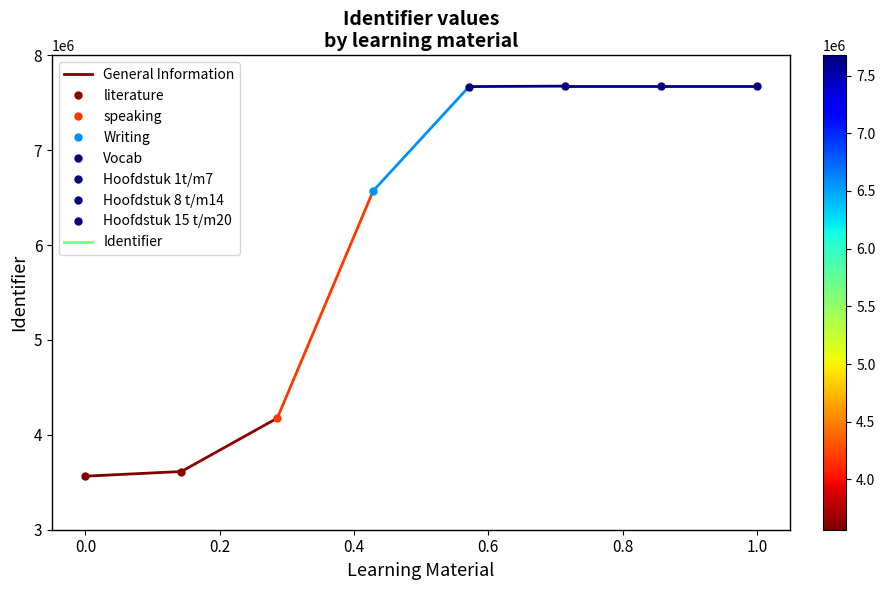

What is the value of the 1st point from the left?

3564247